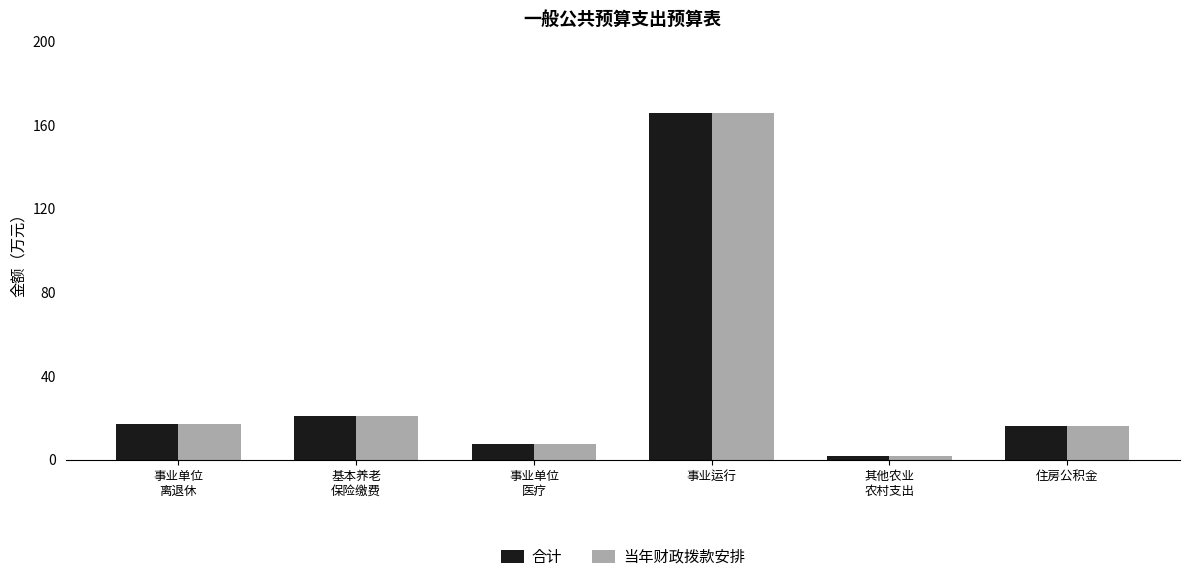

The 合计 series shows 165.8 at 事业运行. True or false?

True